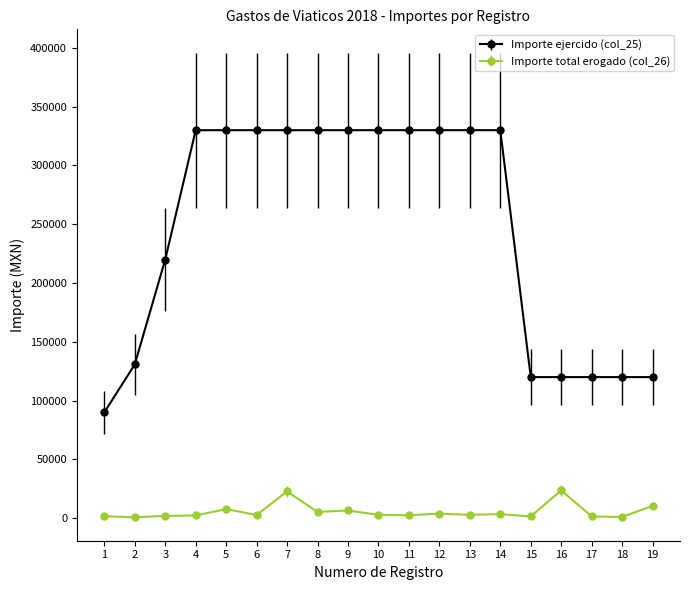

True or false: Importe total erogado (col_26) and Importe ejercido (col_25) cross at least once.

False